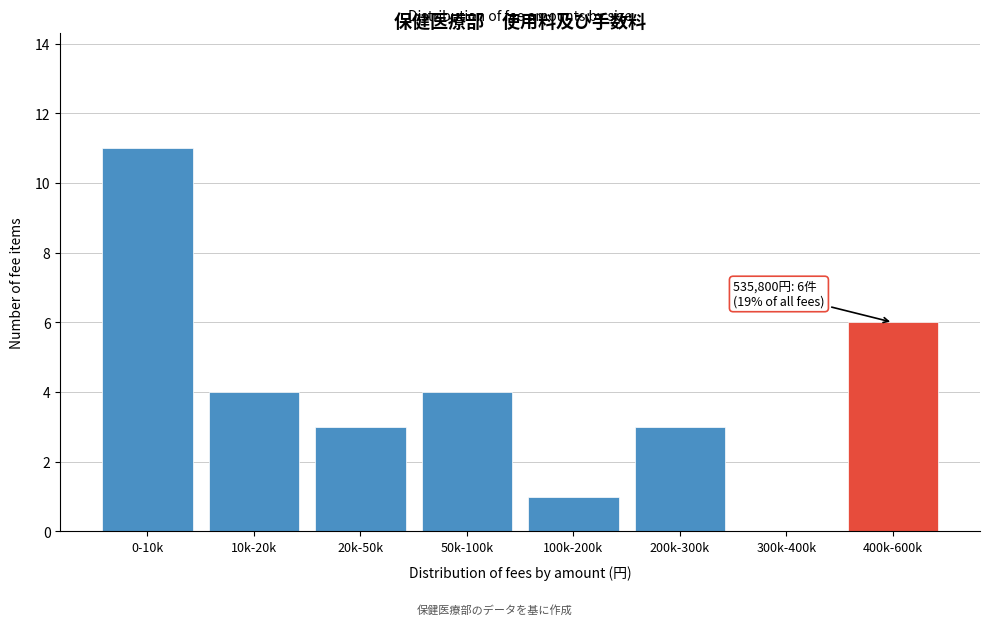

Reading right to left, list all the values displayed in this chart.

400k-600k=6	300k-400k=0	200k-300k=3	100k-200k=1	50k-100k=4	20k-50k=3	10k-20k=4	0-10k=11